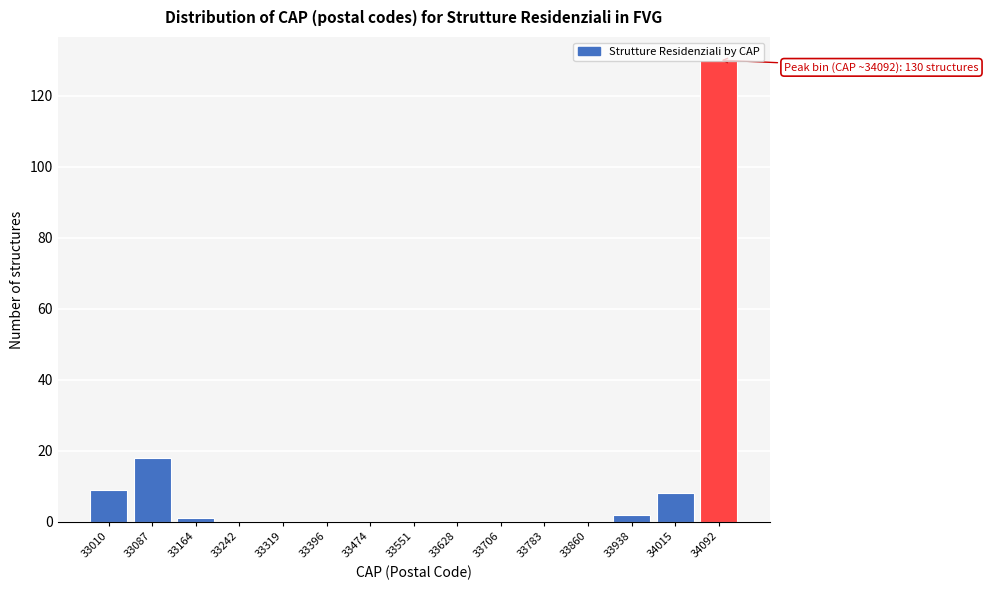

What is the sum of all values?

168